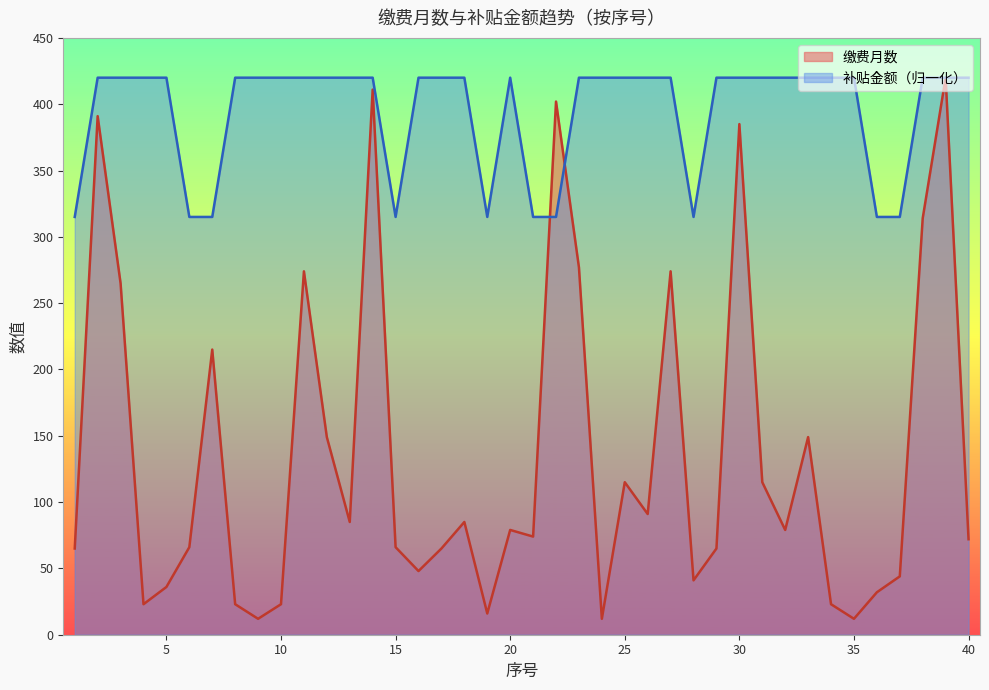

Reading right to left, list all the values displayed in this chart.

缴费月数: 72	420	314	44	32	12	23	149	79	115	385	65	41	274	91	115	12	277	402	74	79	16	85	65	48	66	411	85	149	274	23	12	23	215	66	36	23	265	391	65
补贴金额: 420	420	420	315	315	420	420	420	420	420	420	420	315	420	420	420	420	420	315	315	420	315	420	420	420	315	420	420	420	420	420	420	420	315	315	420	420	420	420	315